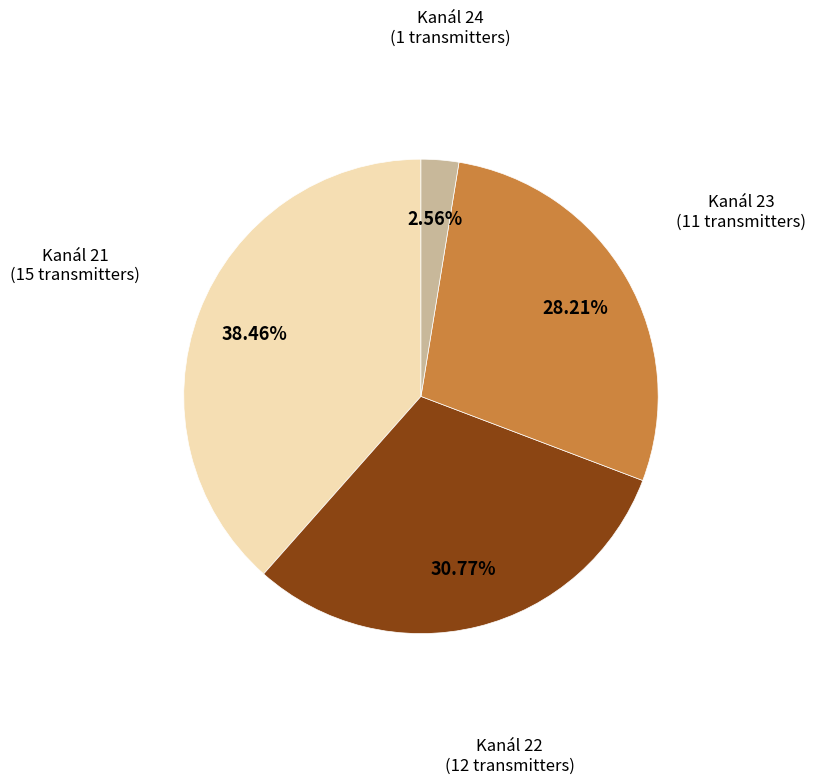

Rank the categories by value from lowest to highest.

Kanál 24, Kanál 23, Kanál 22, Kanál 21